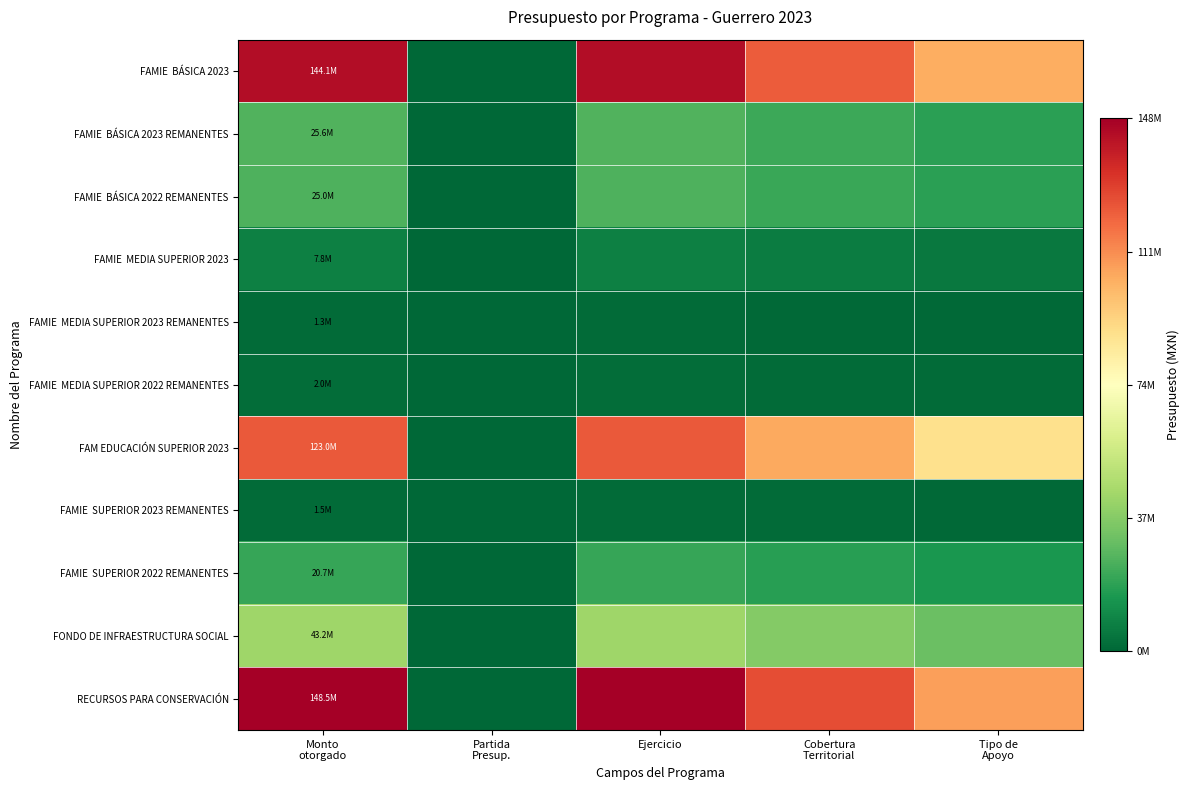

Which label corresponds to the largest value in the chart?

Monto
otorgado